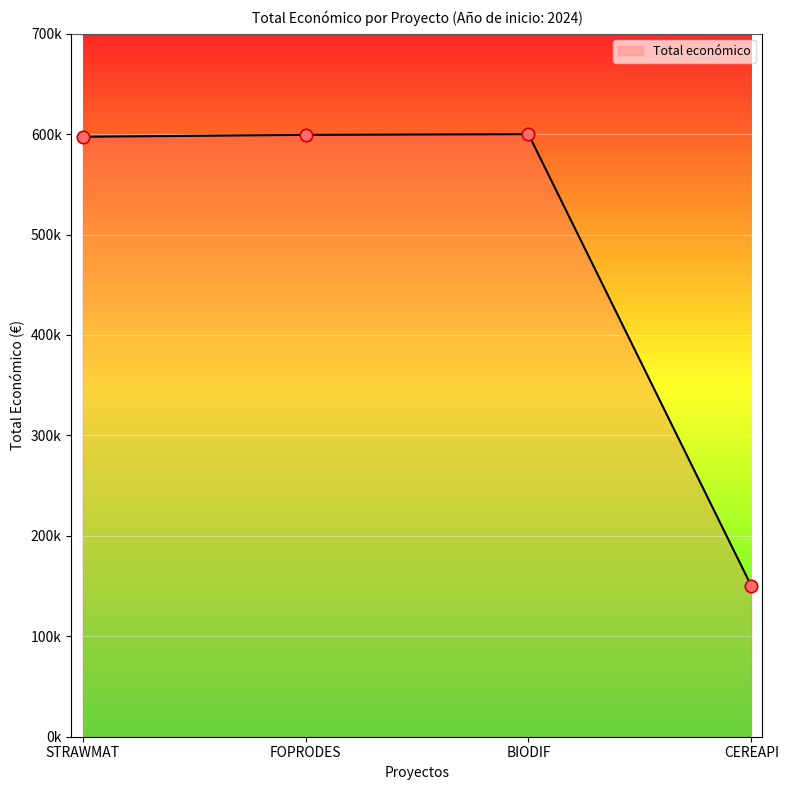

Between FOPRODES and STRAWMAT, which is larger?

FOPRODES